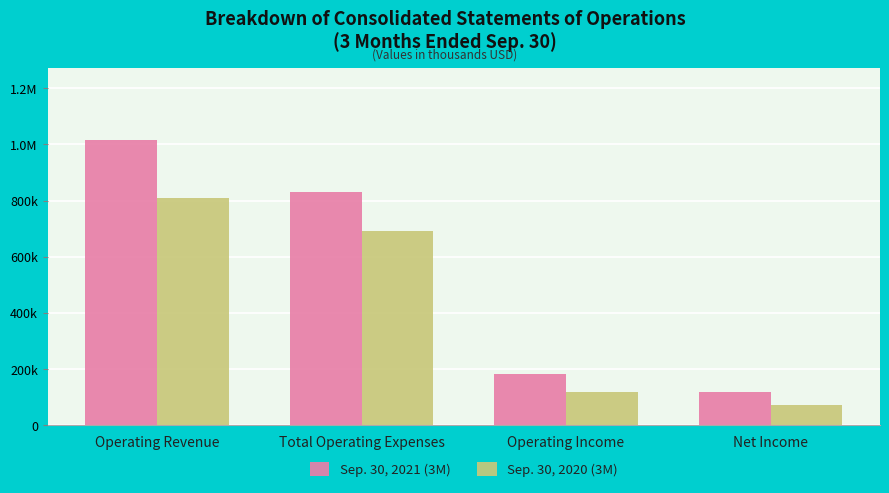

Does the chart contain any negative values?

No